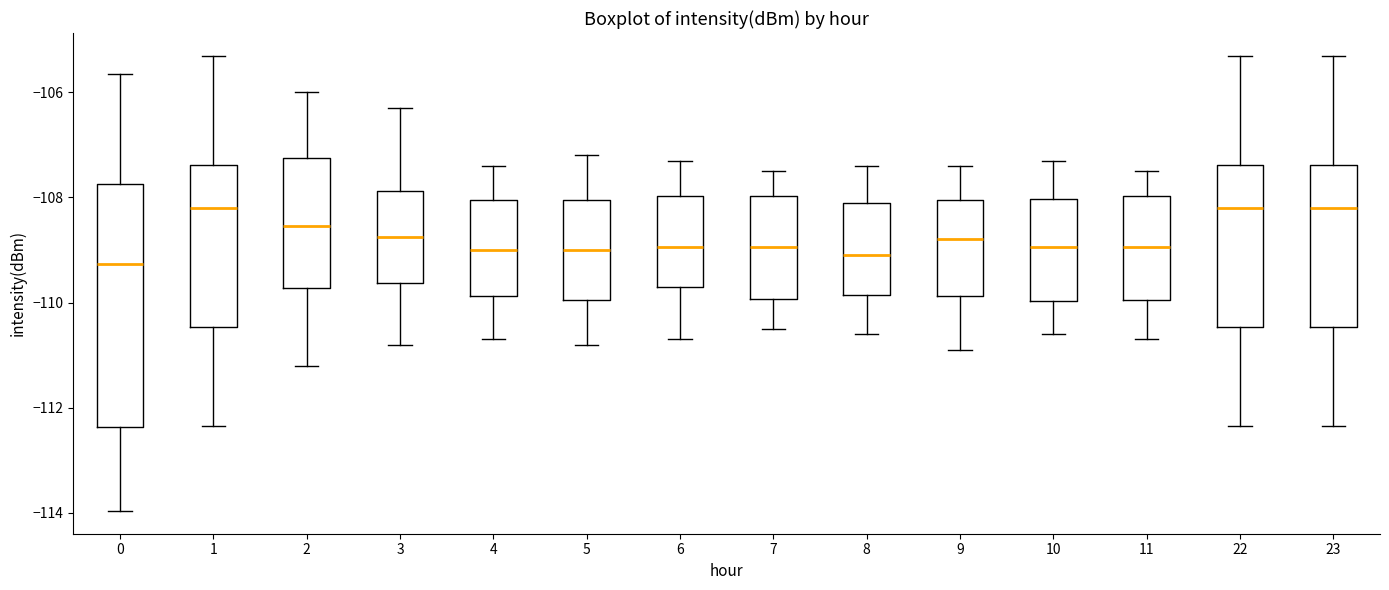

Which box is the tallest, from its lower edge to its upper edge?

0